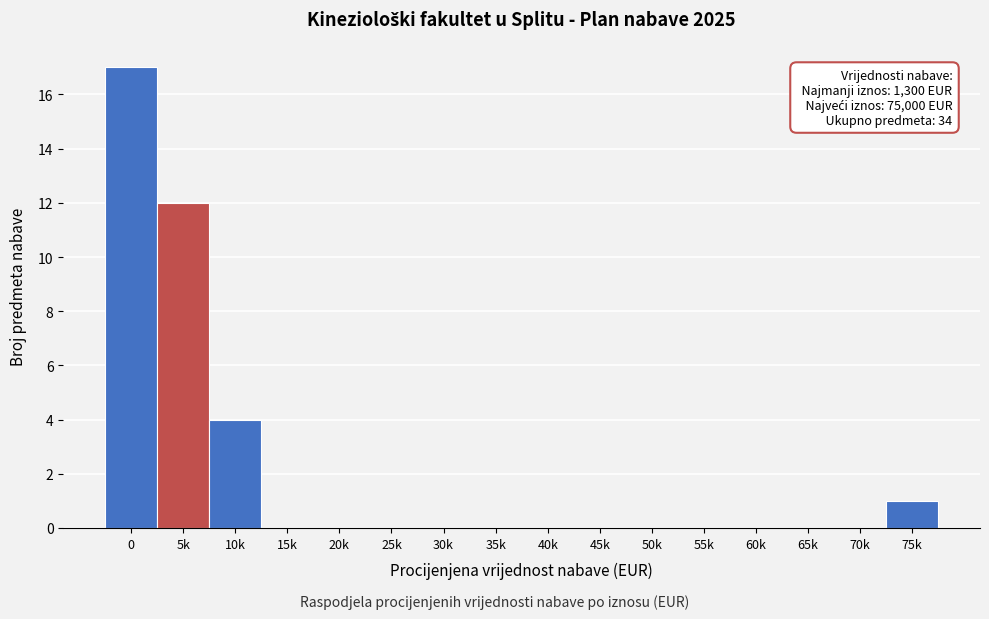

Reading left to right, what are all the values shown in this chart?

0=17	5k=12	10k=4	15k=0	20k=0	25k=0	30k=0	35k=0	40k=0	45k=0	50k=0	55k=0	60k=0	65k=0	70k=0	75k=1